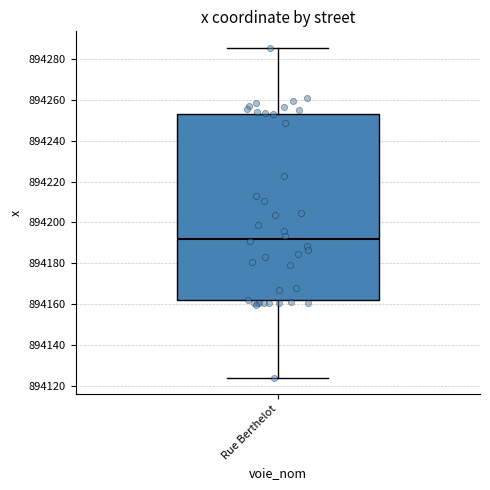

Transcribe this box plot: give where the median line is, the range the box spans, and where the two whiskers end, as read against the y-axis. The values are not printed on the chart, so give them approximately, as read against the axis.

median 894192, box 894162 to 894254, whiskers 894124 to 894286